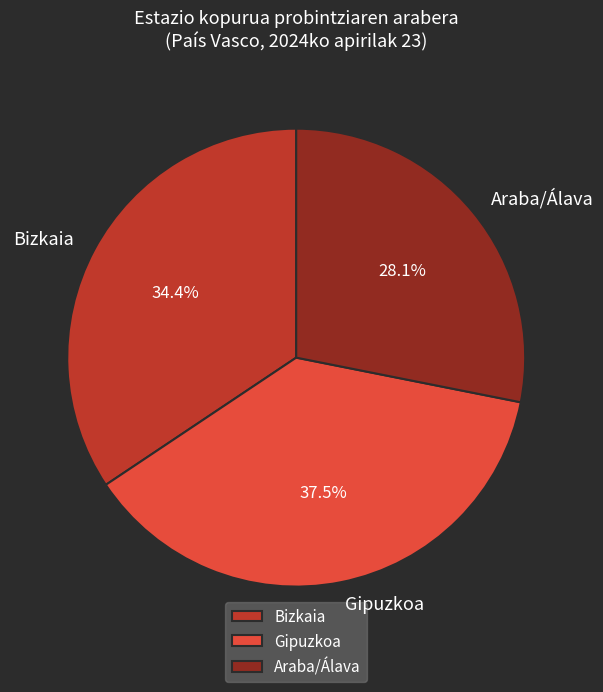

Is Bizkaia the majority of the pie?

No